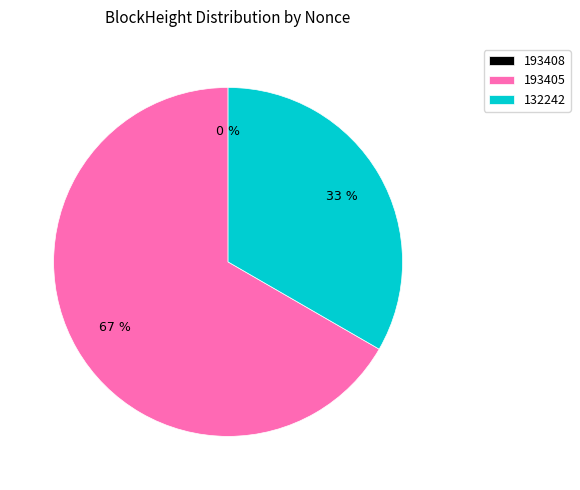

To the nearest percent, what is the average slice percentage?

33%